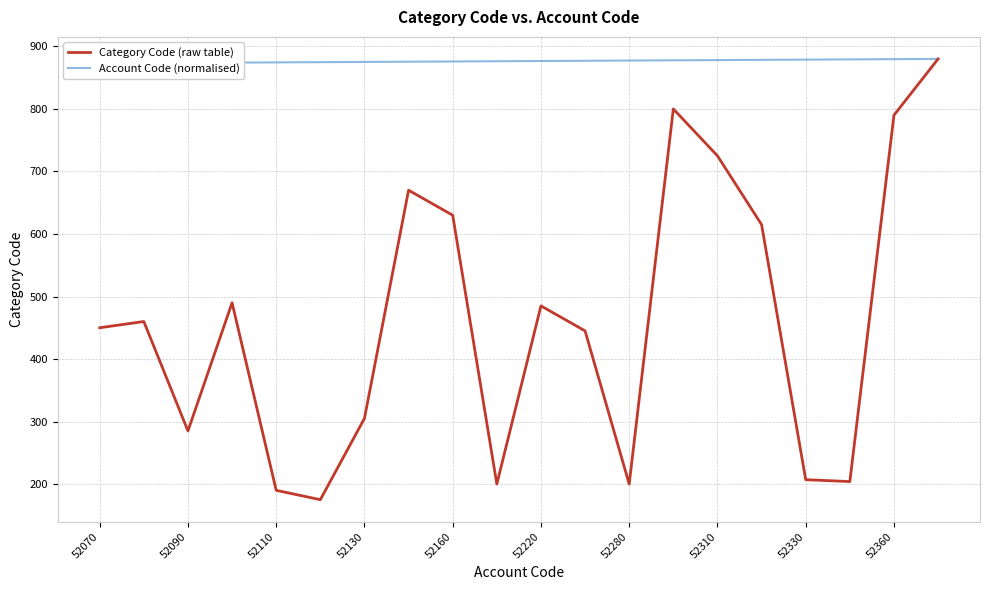

What is the maximum value for Category Code (raw table)?

880.0